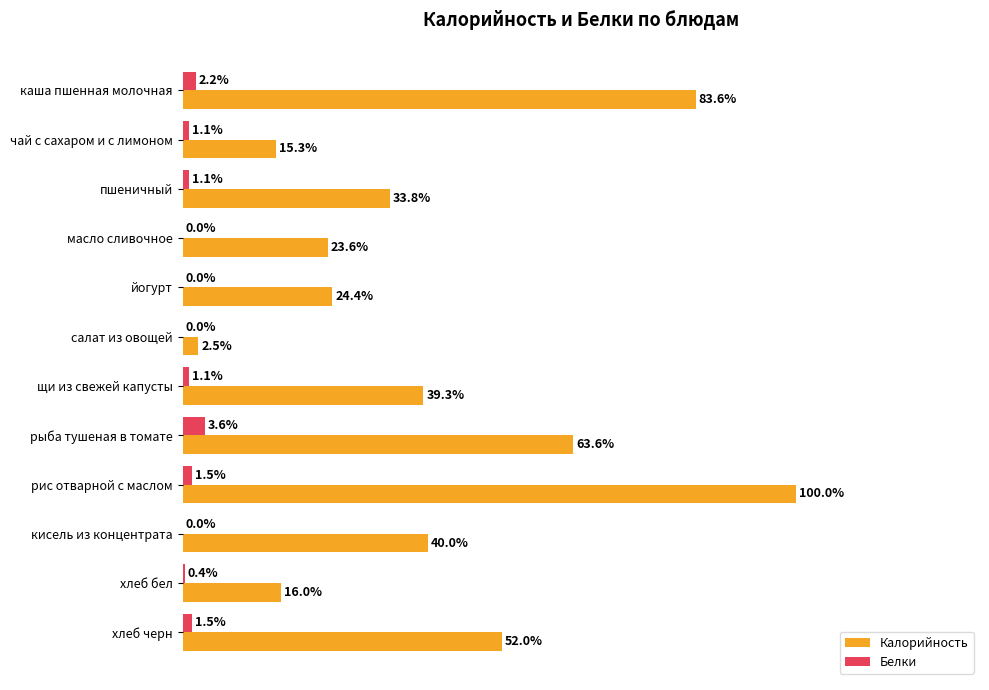

At which category is the sum across all series the highest?

рис отварной с маслом